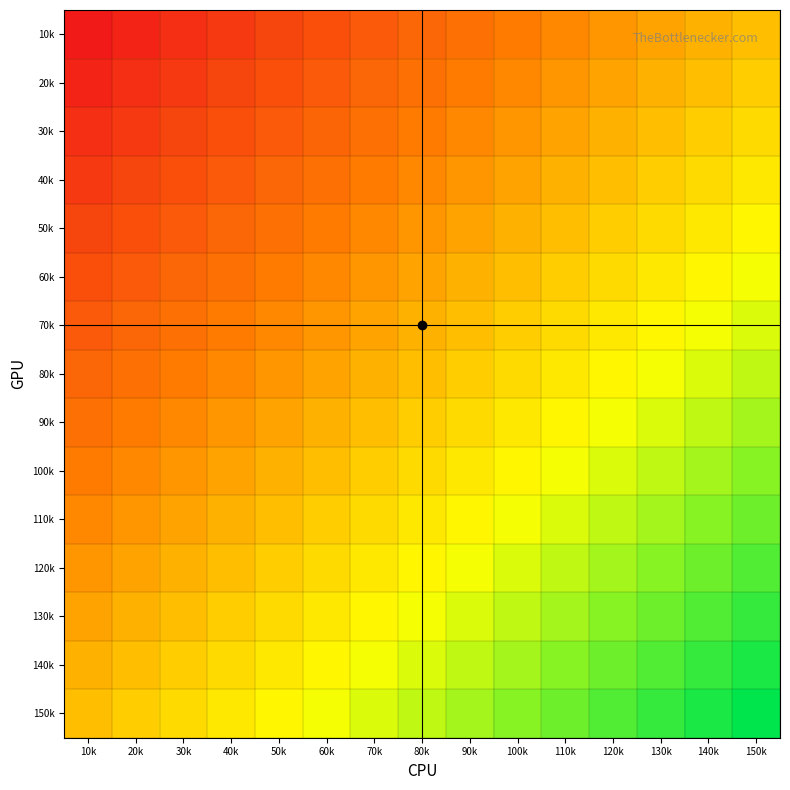

Between 60k and 120k, which is larger?

120k